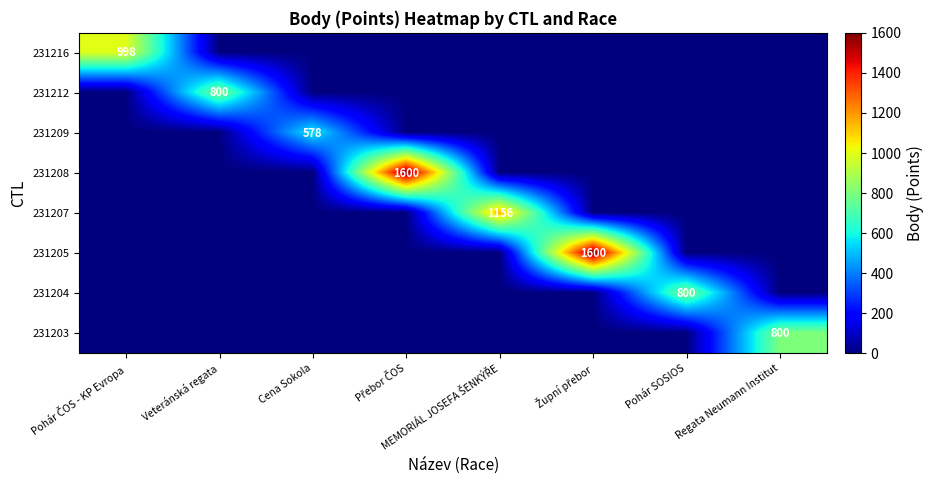

At Župní přebor, list the series in order from smallest to largest.

231216, 231212, 231209, 231208, 231207, 231204, 231203, 231205